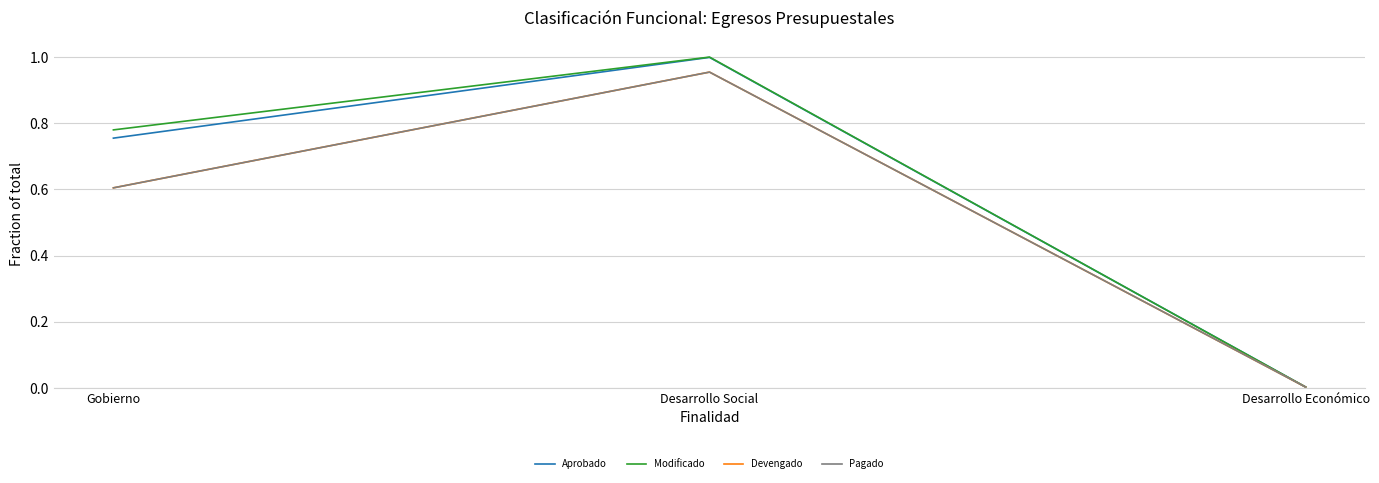

Does the chart display data point markers on the line(s)?

No